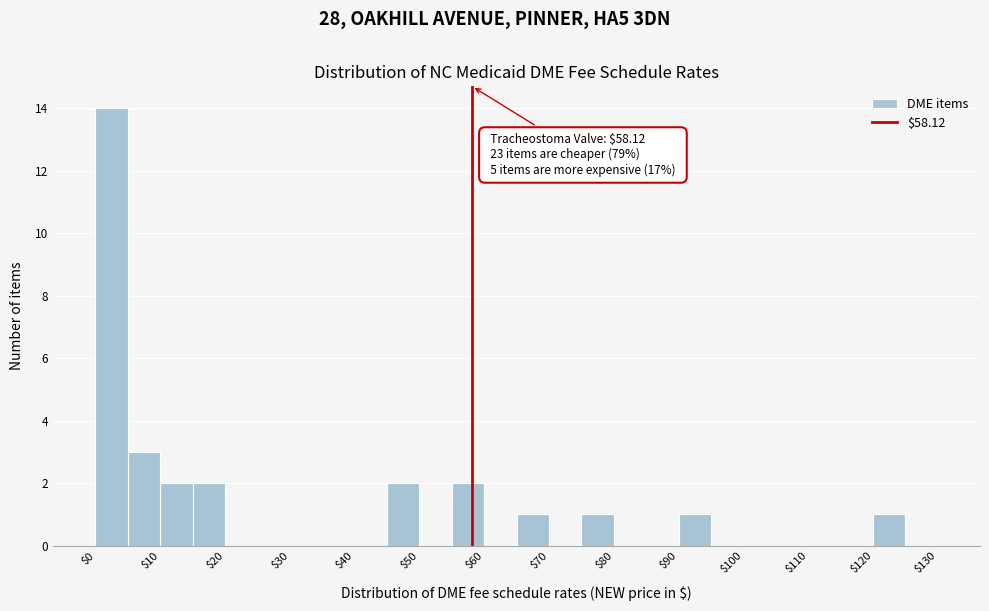

Which range on the x-axis has the tallest bar?

0 to 5